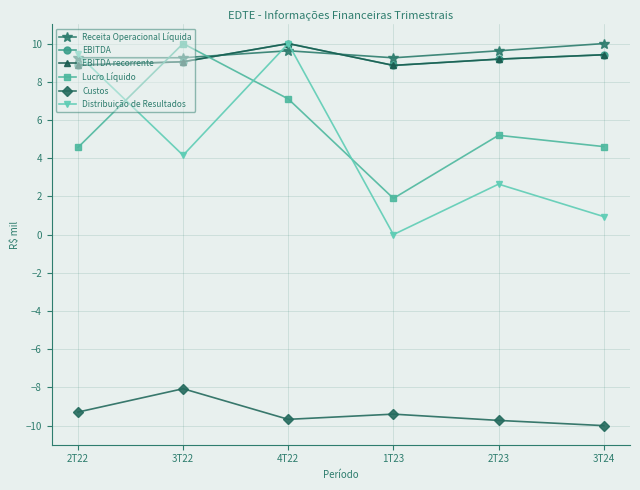

Does the chart have visible grid lines?

Yes